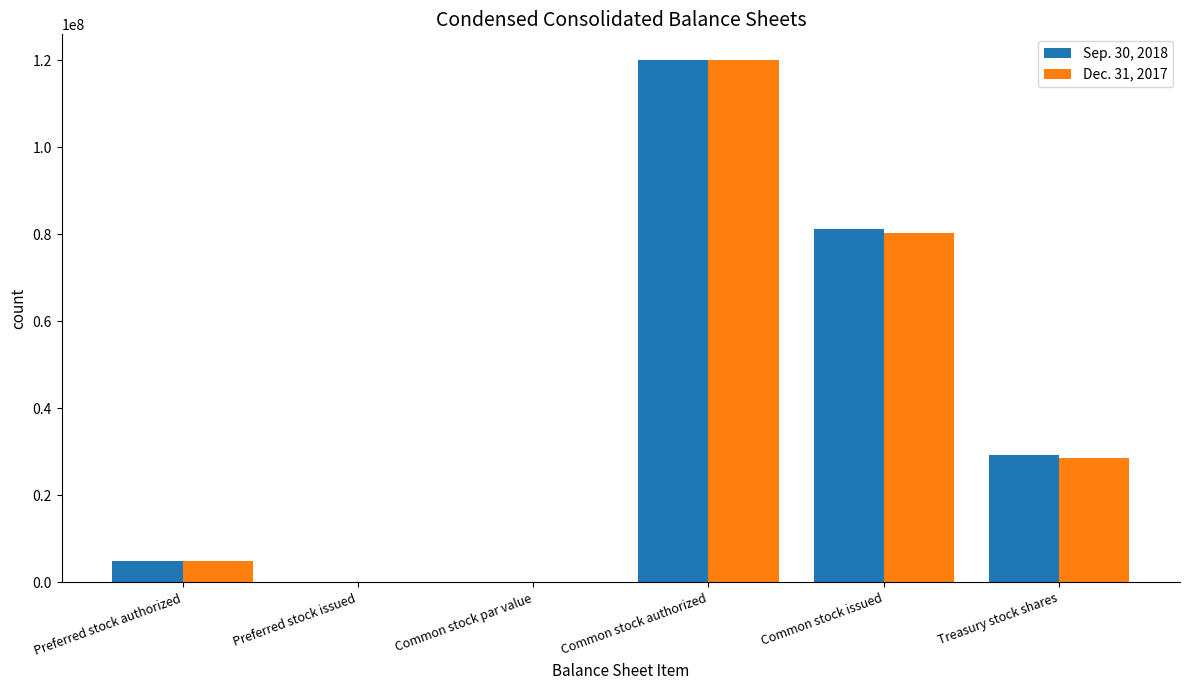

How many series are shown in this chart?

2